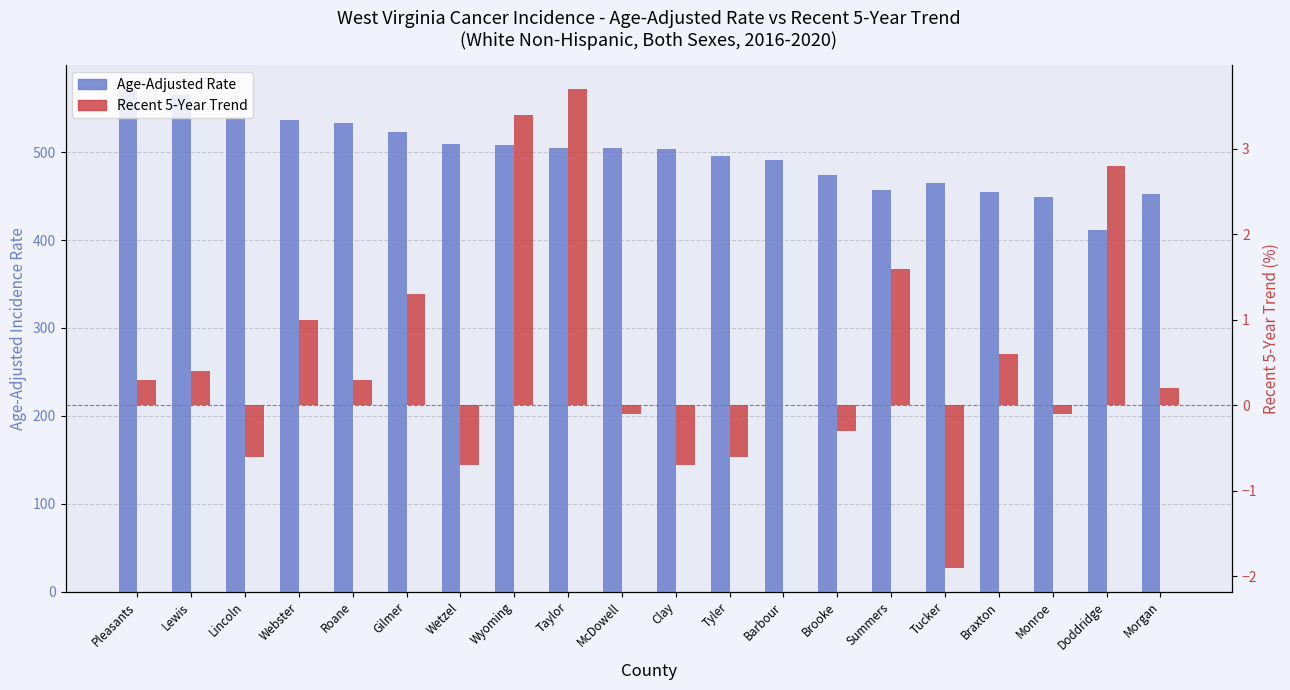

What is the label of the 1st bar from the right?

Morgan